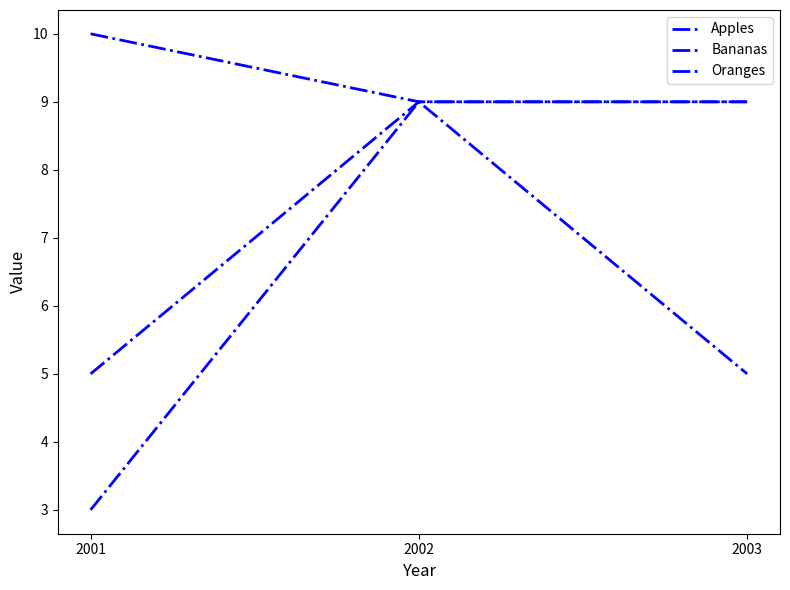

How many lines are shown in the chart?

3